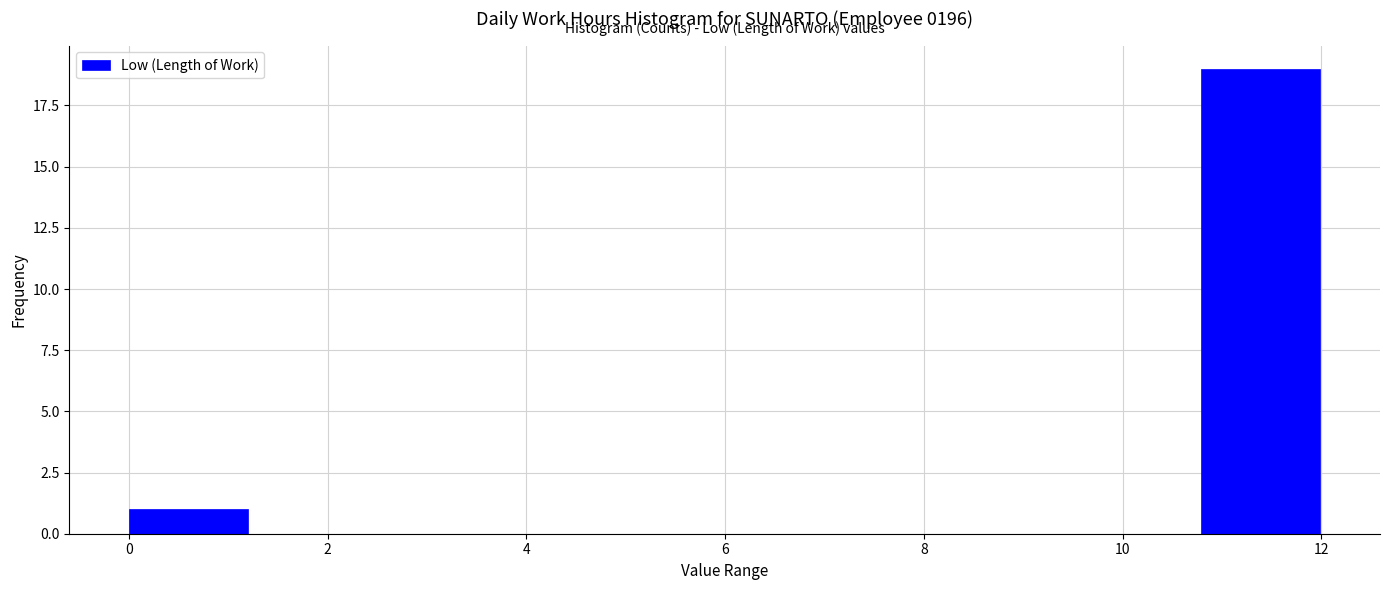

Which range on the x-axis has the tallest bar?

10.8 to 12.0